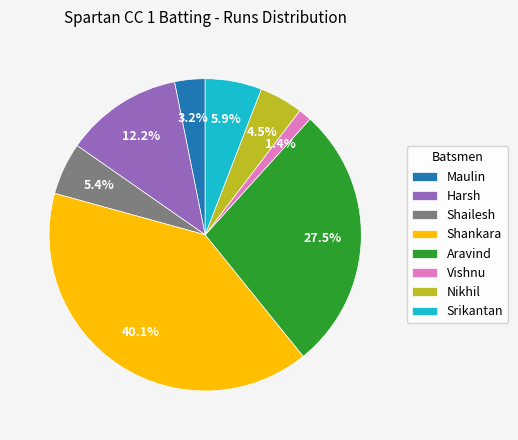

What is the ratio of the value at Aravind to the value at Nikhil?

6.1